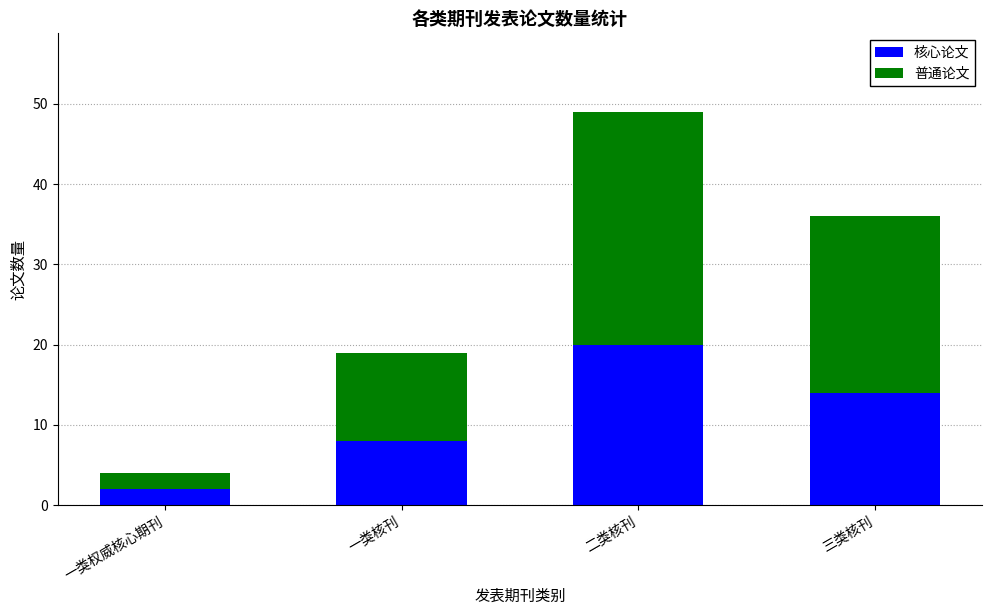

Does the chart contain stacked bars?

Yes